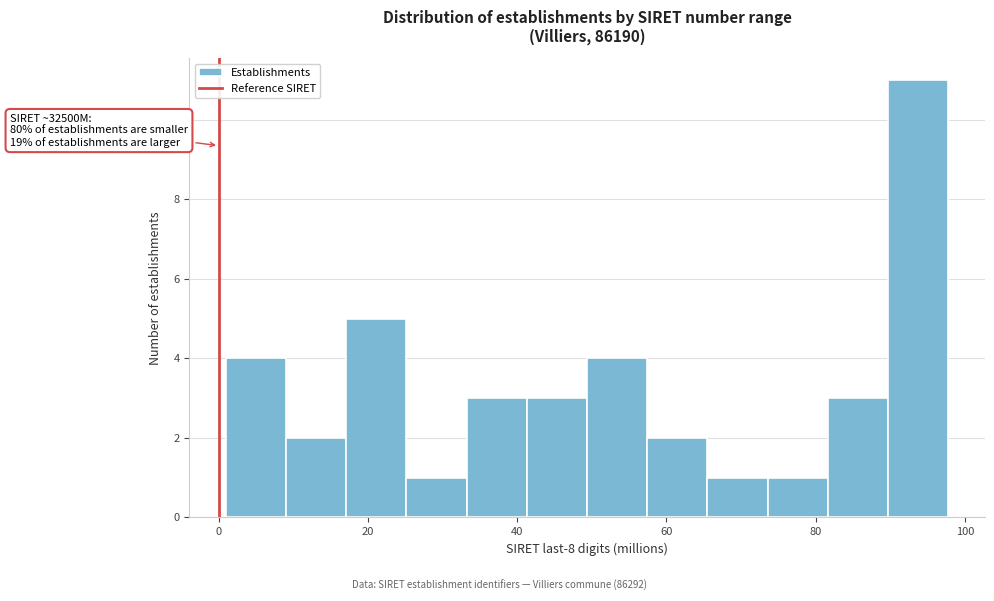

Over which range of the x-axis is the bar tallest?

90 to 98